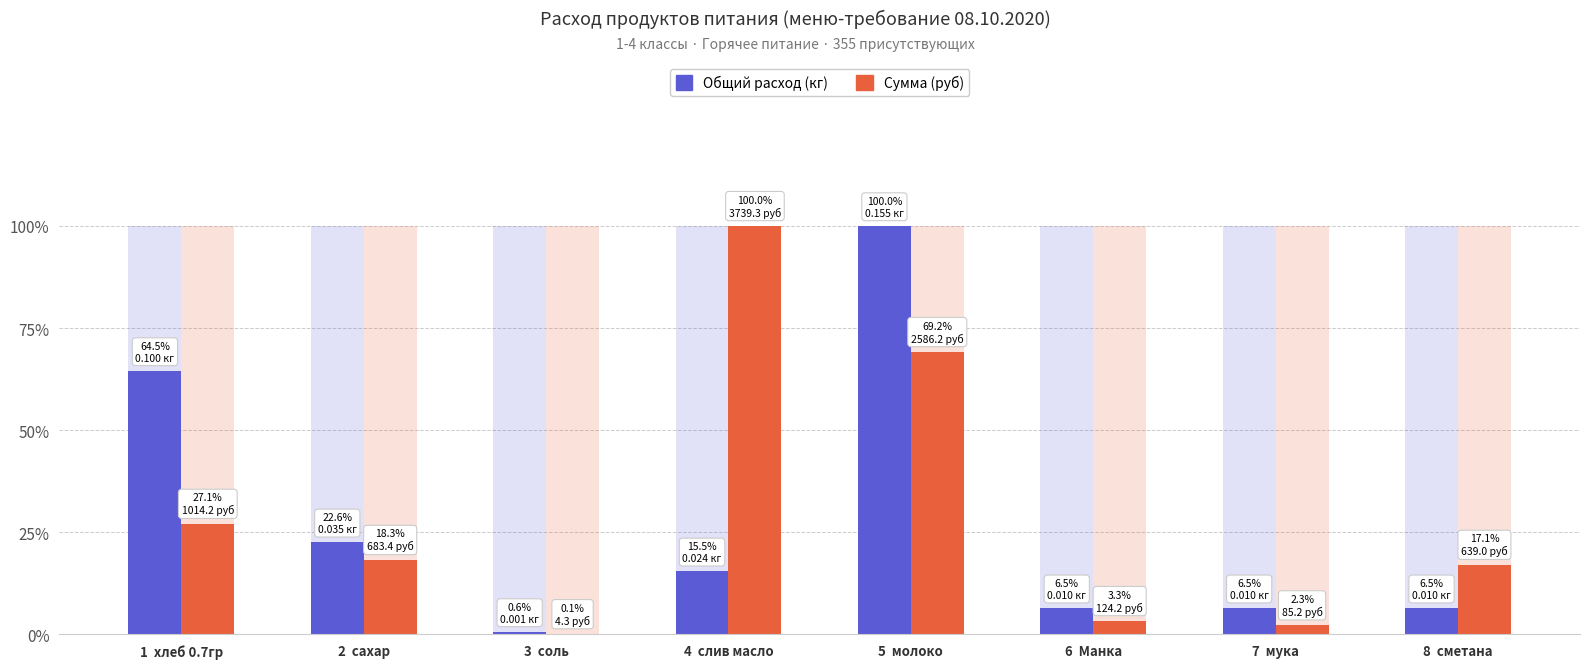

What are all the series names shown in the legend?

Общий расход (кг), Сумма (руб)